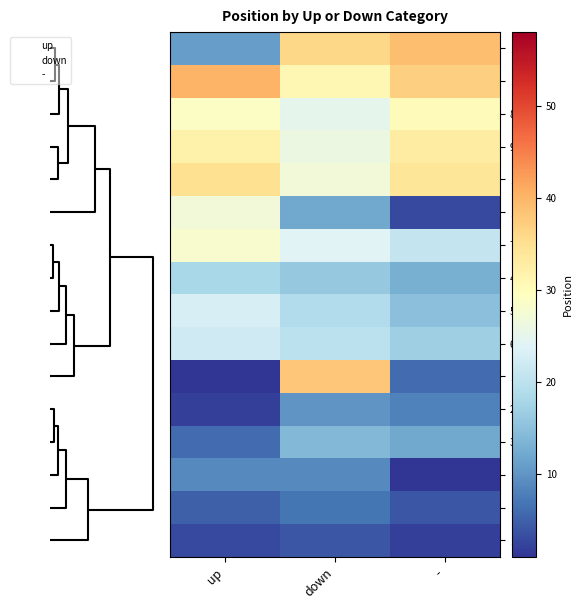

What is the smallest value displayed?

1